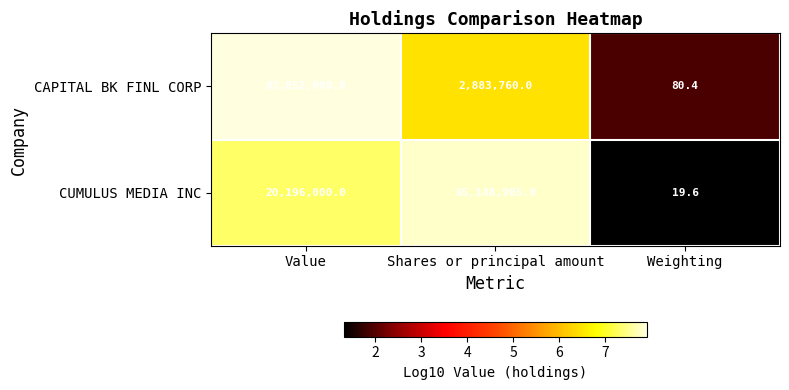

Read the CAPITAL BK FINL CORP value at Weighting.

80.4